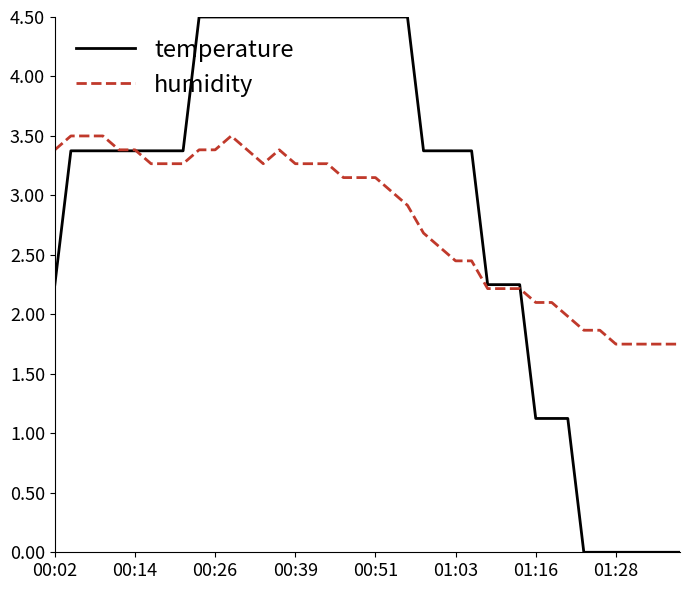

Count the number of categories in the chart.

40